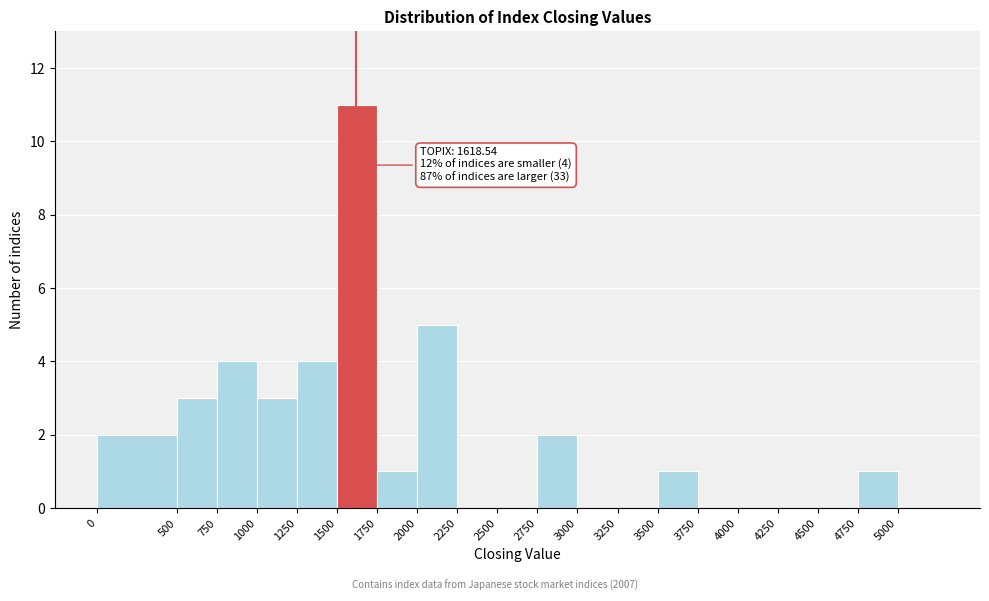

Over which range of the x-axis is the bar tallest?

1500 to 1750